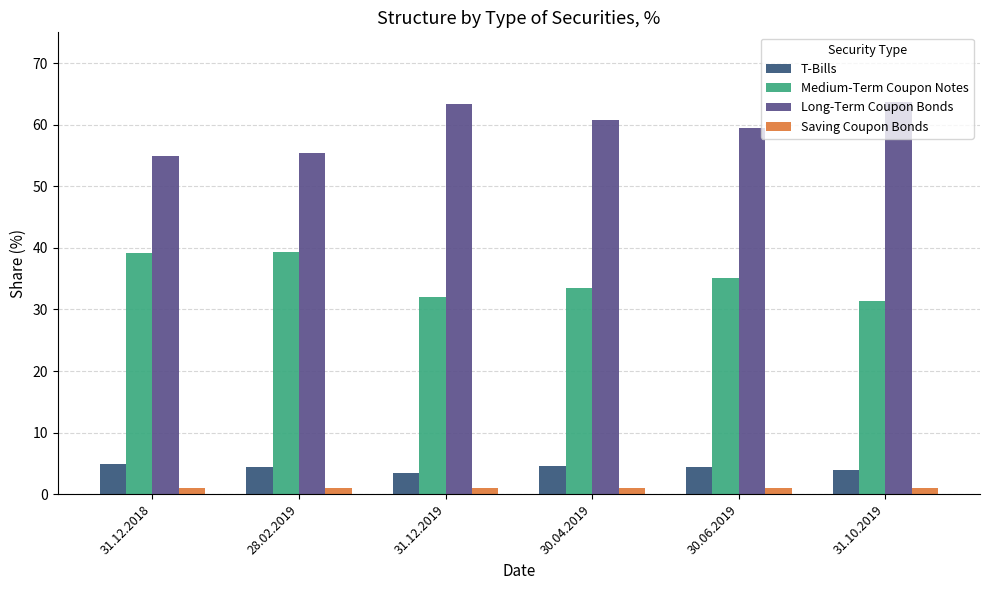

How many groups of bars are there?

6